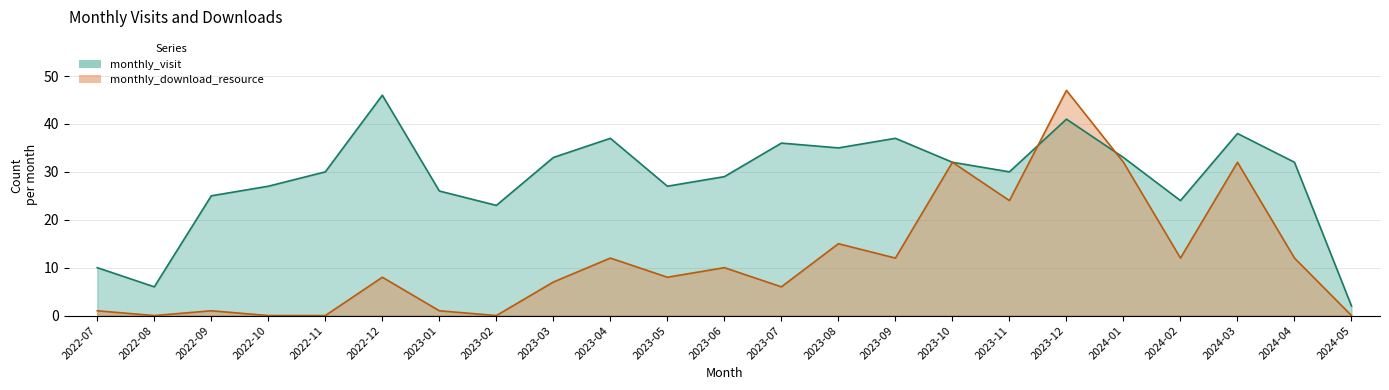

True or false: monthly_visit and monthly_download_resource cross at least once.

True